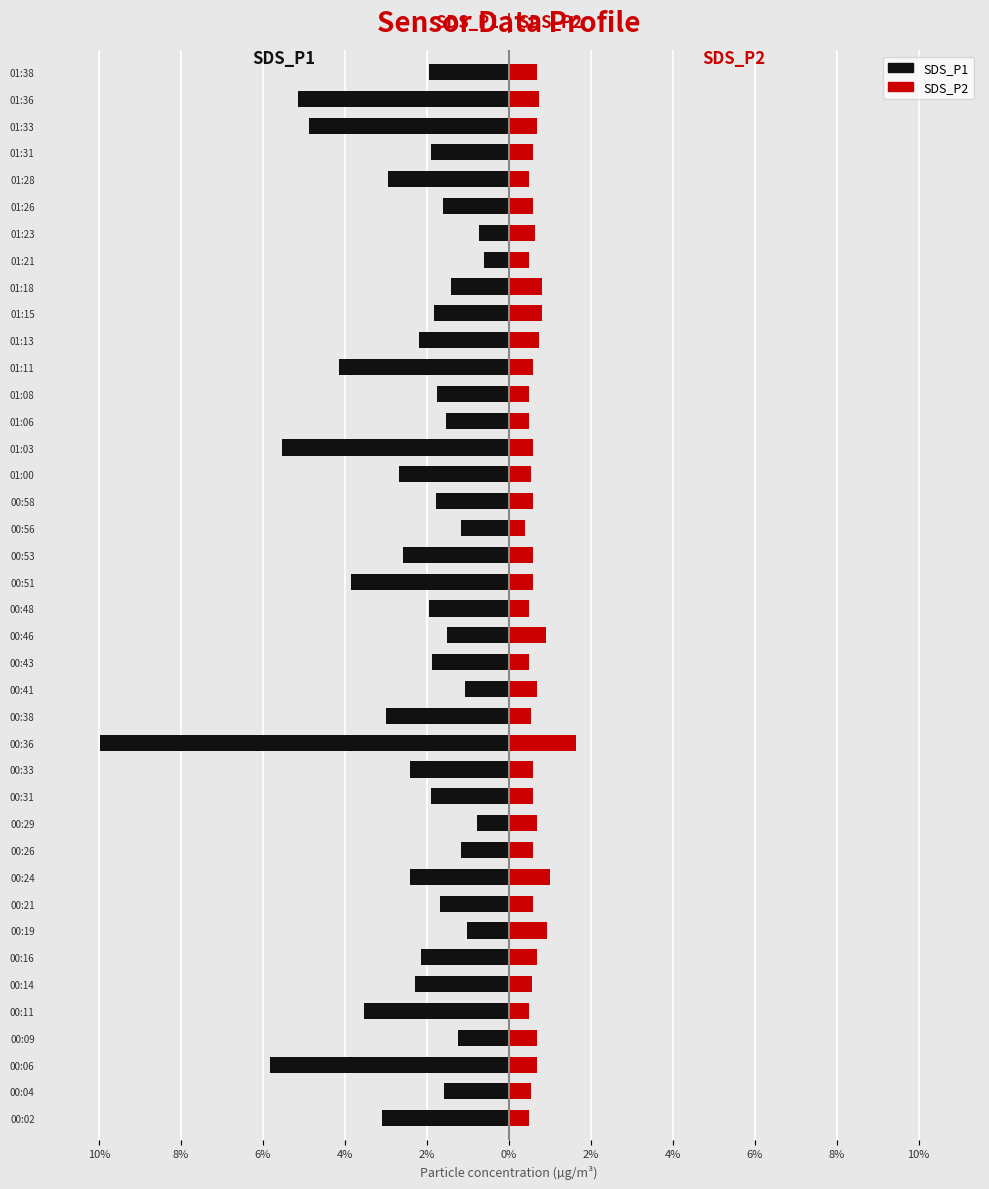

What are all the series names shown in the legend?

SDS_P1, SDS_P2